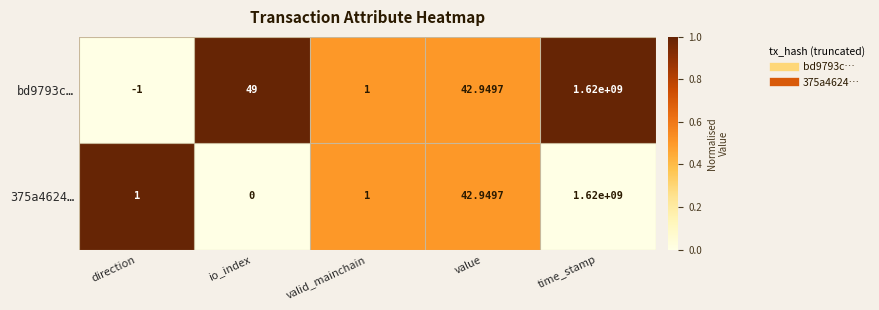

Rank the series by their average value, from lowest to highest.

375a4624…, bd9793c…